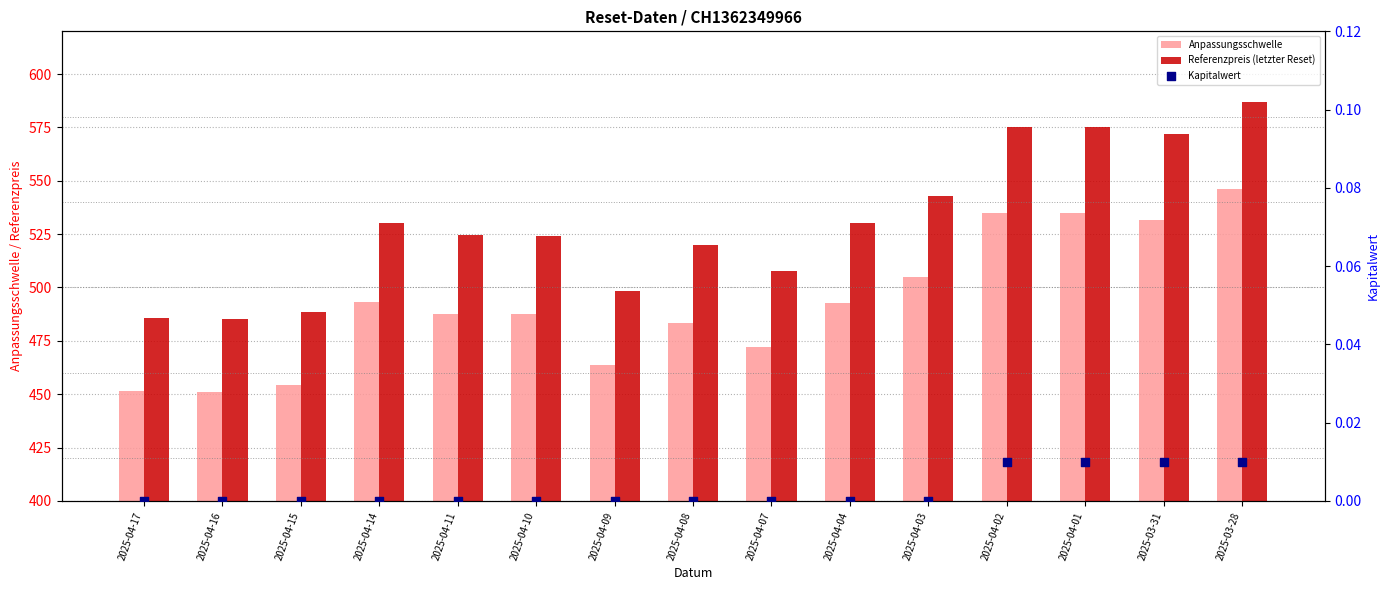

At how many categories does at least one series exceed 150?

15